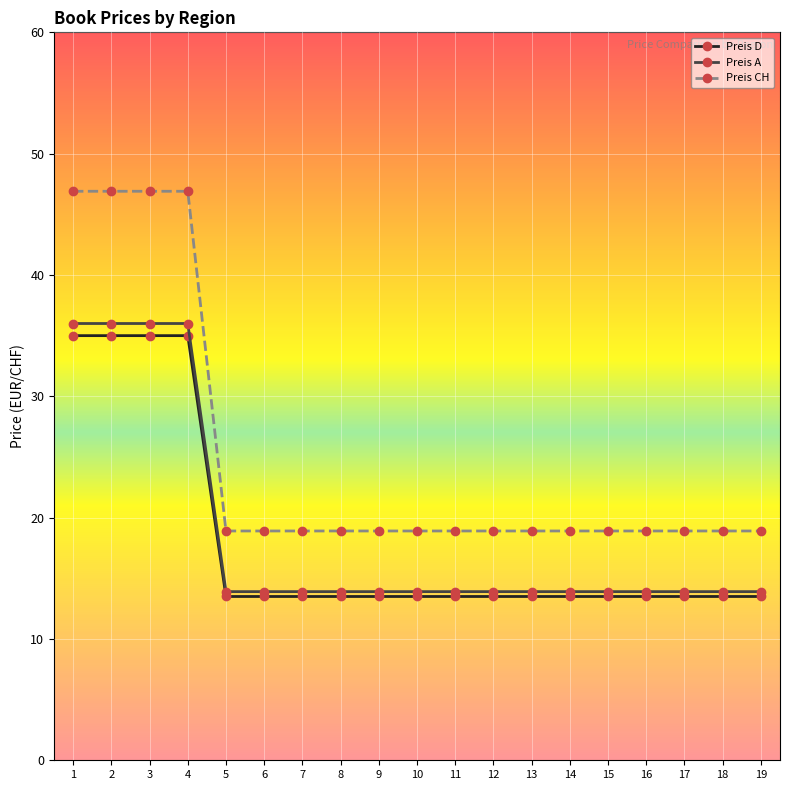

Reading left to right, what are all the values shown in this chart?

Preis D: 1=35.0	2=35.0	3=35.0	4=35.0	5=13.5	6=13.5	7=13.5	8=13.5	9=13.5	10=13.5	11=13.5	12=13.5	13=13.5	14=13.5	15=13.5	16=13.5	17=13.5	18=13.5	19=13.5
Preis A: 1=36.0	2=36.0	3=36.0	4=36.0	5=13.9	6=13.9	7=13.9	8=13.9	9=13.9	10=13.9	11=13.9	12=13.9	13=13.9	14=13.9	15=13.9	16=13.9	17=13.9	18=13.9	19=13.9
Preis CH: 1=46.9	2=46.9	3=46.9	4=46.9	5=18.9	6=18.9	7=18.9	8=18.9	9=18.9	10=18.9	11=18.9	12=18.9	13=18.9	14=18.9	15=18.9	16=18.9	17=18.9	18=18.9	19=18.9